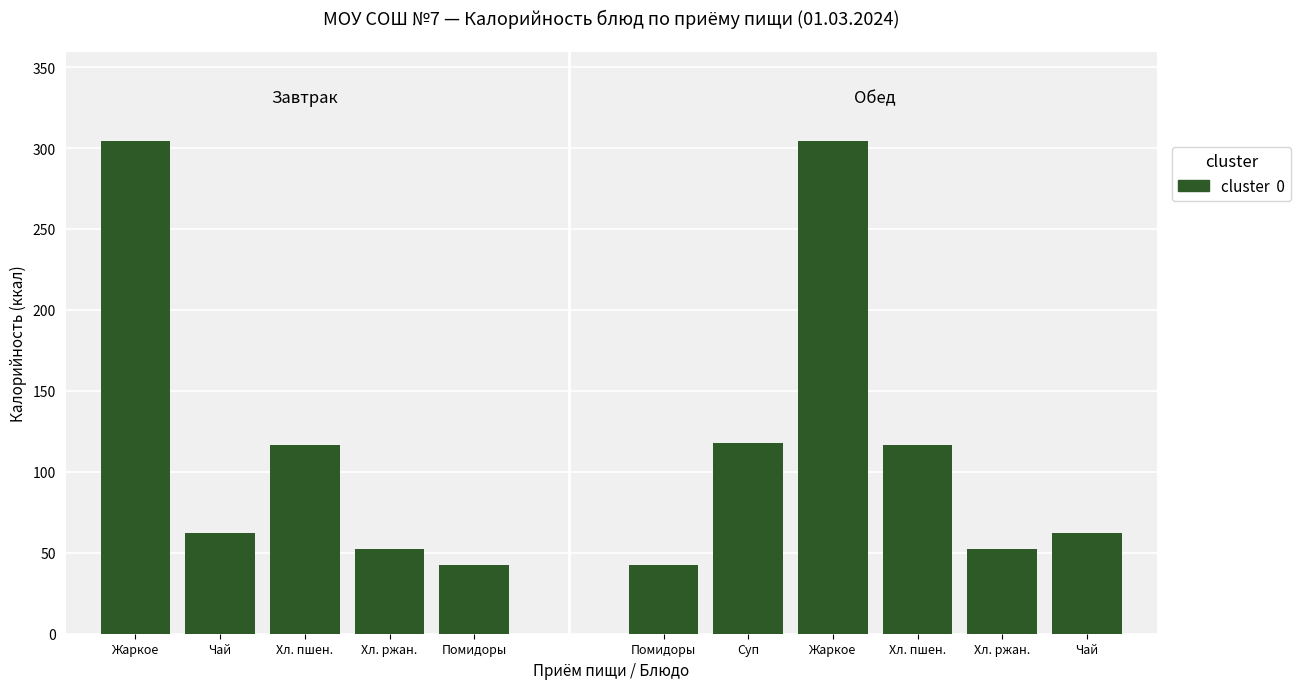

Does the chart contain stacked bars?

No